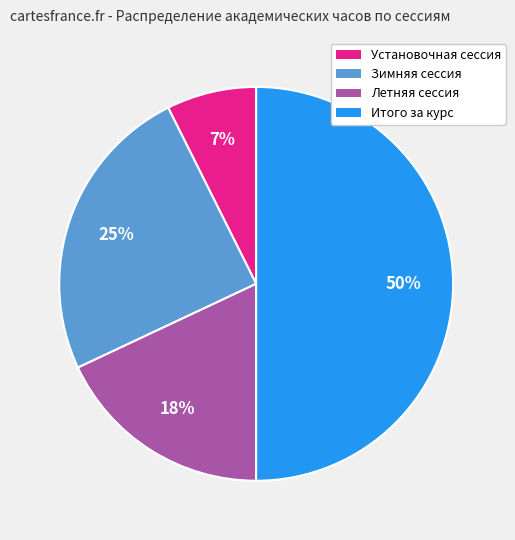

Which slice is the smallest?

Установочная сессия